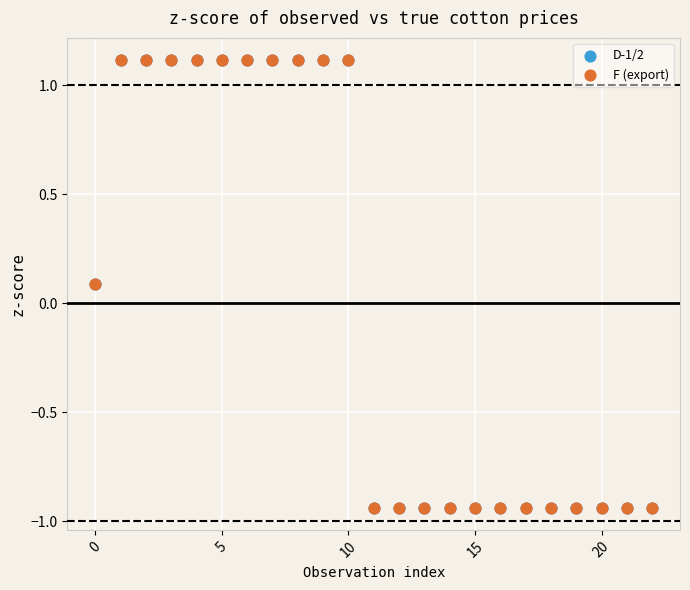

What are all the series names shown in the legend?

D-1/2, F (export)